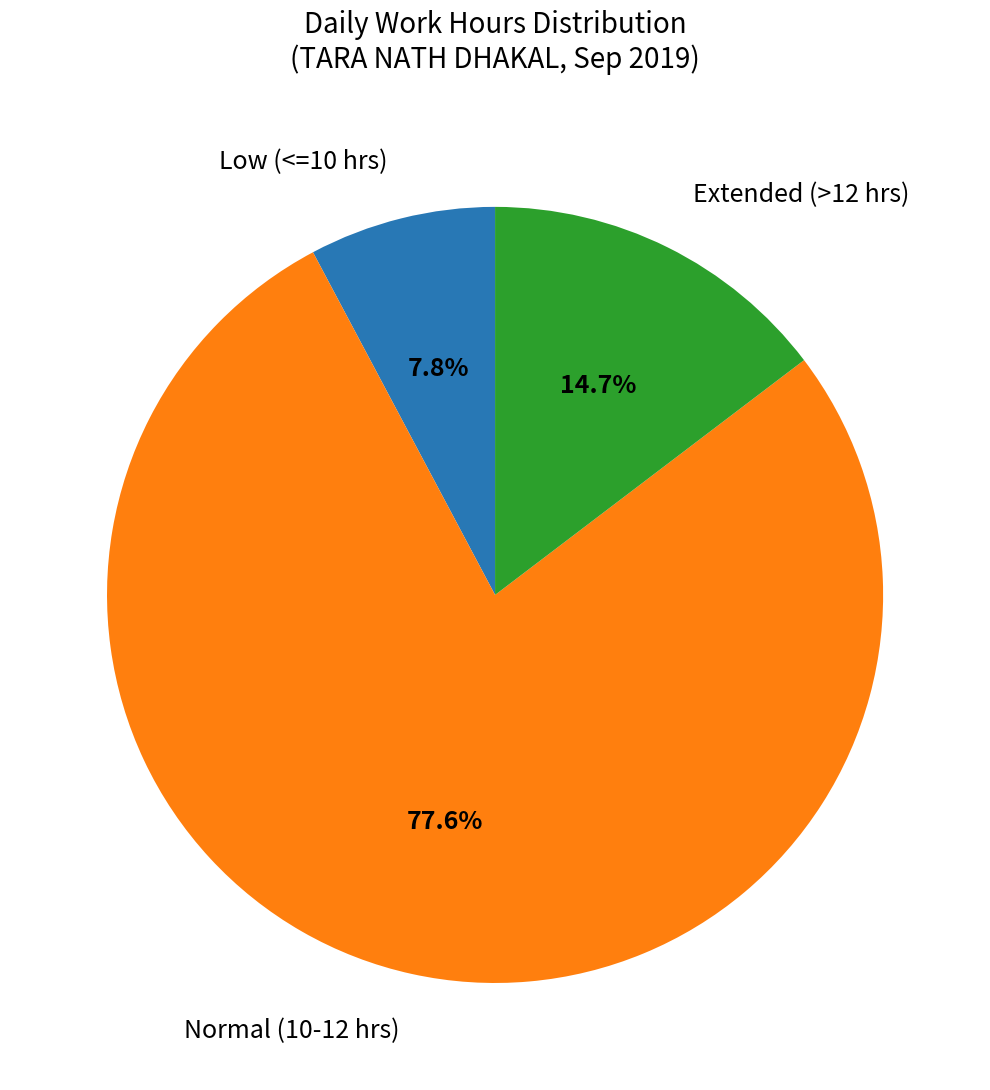

Does any single category account for the majority?

Yes